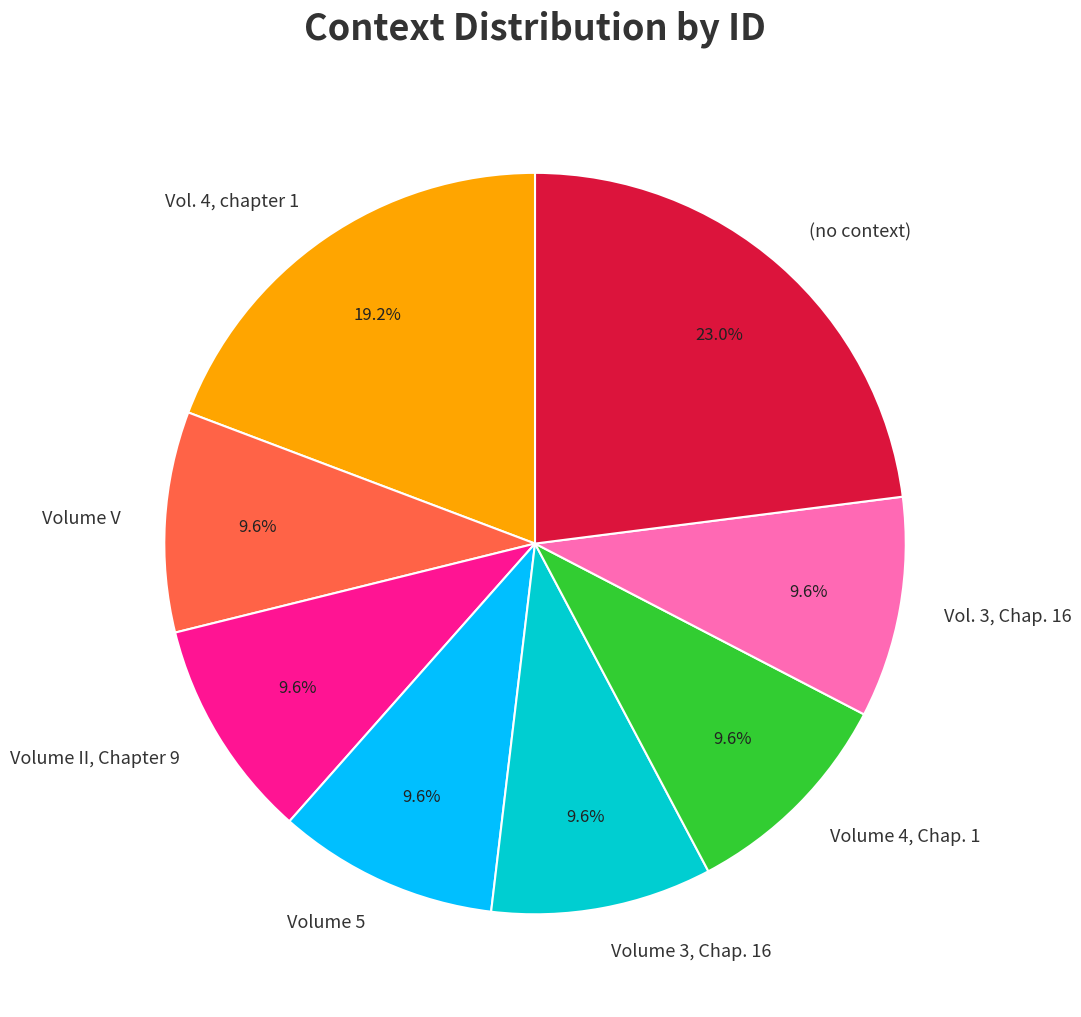

Is it true that Volume 5 is 20% of the pie?

False